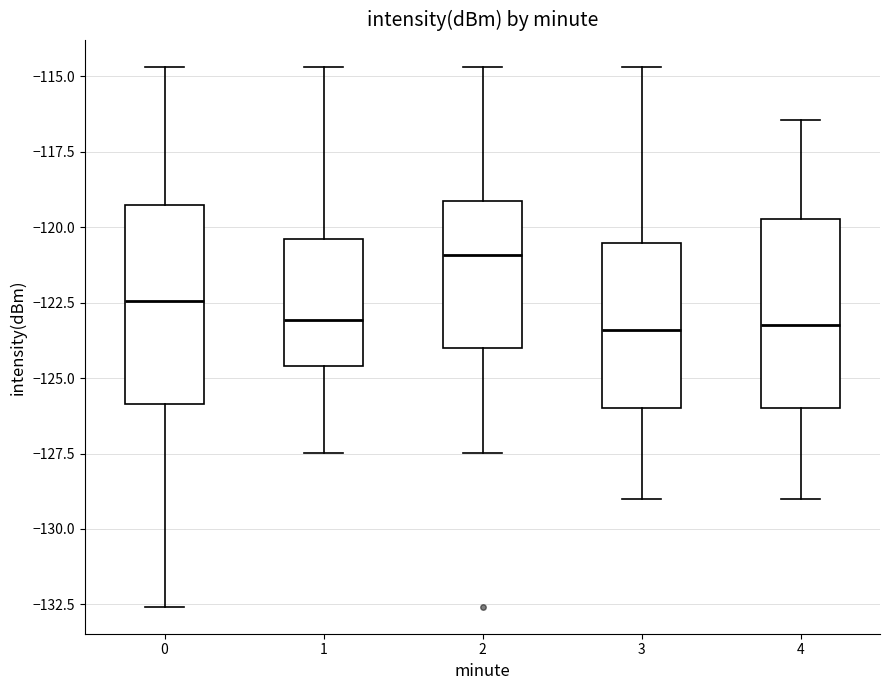

Reading left to right, read every box against the y-axis: the position of its median line, the range the box covers, and the ends of its whiskers. The values are not printed on the chart, so give them approximately, as read against the axis.

0: median -122.5, box -126.0 to -119.5, whiskers -132.5 to -114.5
1: median -123.0, box -124.5 to -120.5, whiskers -127.5 to -114.5
2: median -121.0, box -124.0 to -119.0, whiskers -127.5 to -114.5
3: median -123.5, box -126.0 to -120.5, whiskers -129.0 to -114.5
4: median -123.0, box -126.0 to -119.5, whiskers -129.0 to -116.5